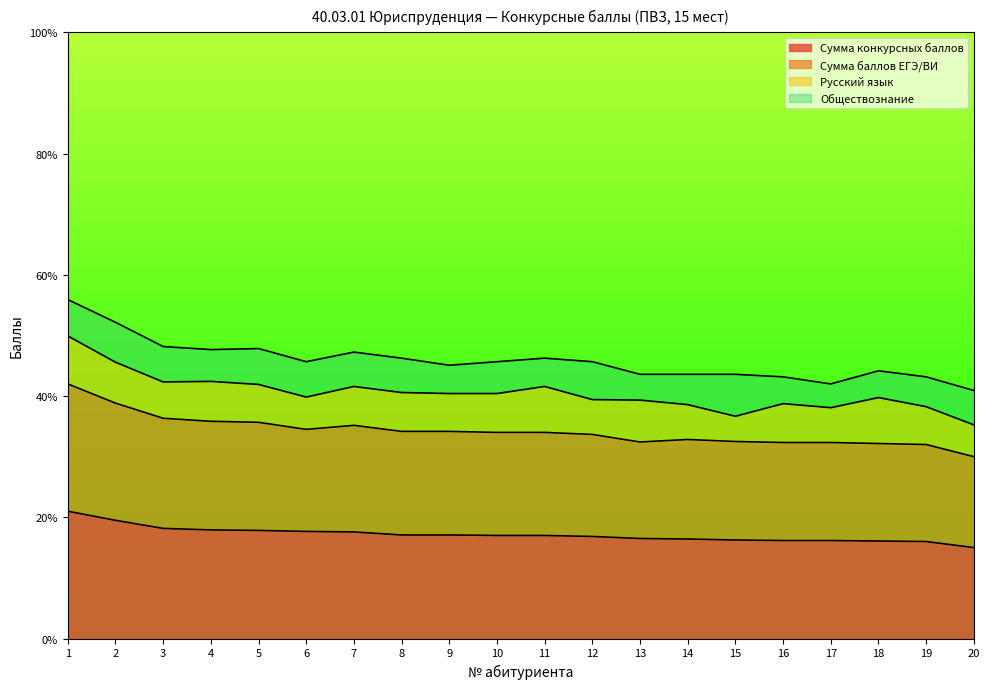

Which series has the largest total across all categories?

Сумма баллов ЕГЭ/ВИ